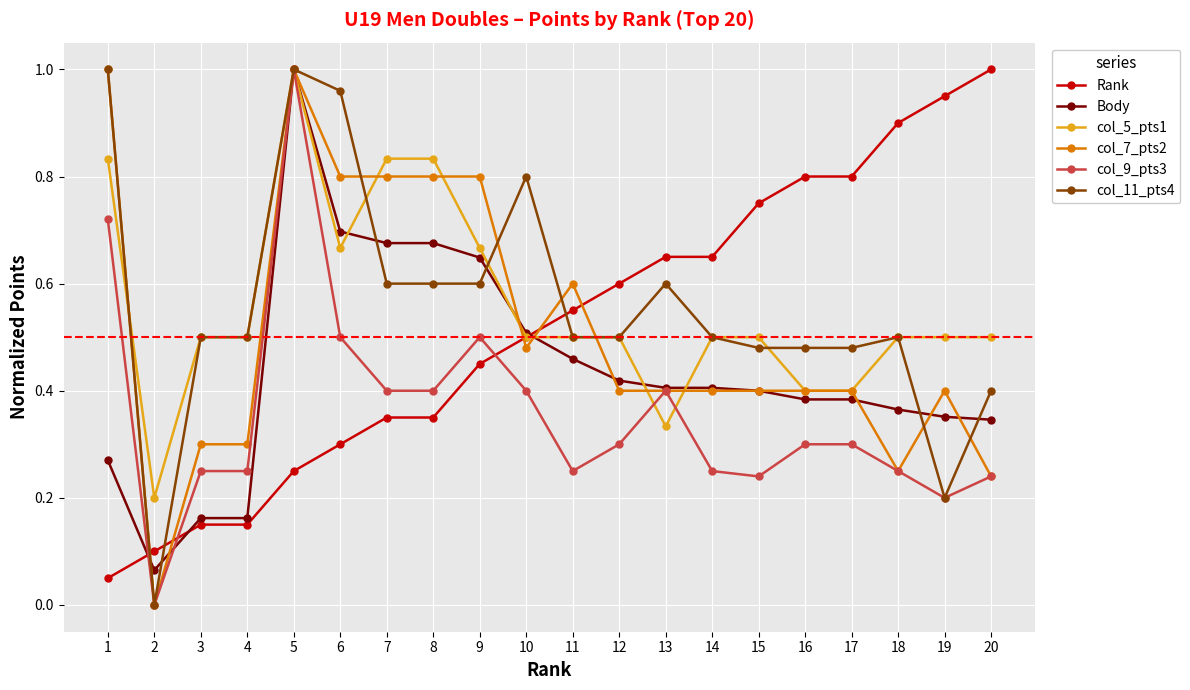

True or false: col_7_pts2 and col_5_pts1 intersect in this chart.

True